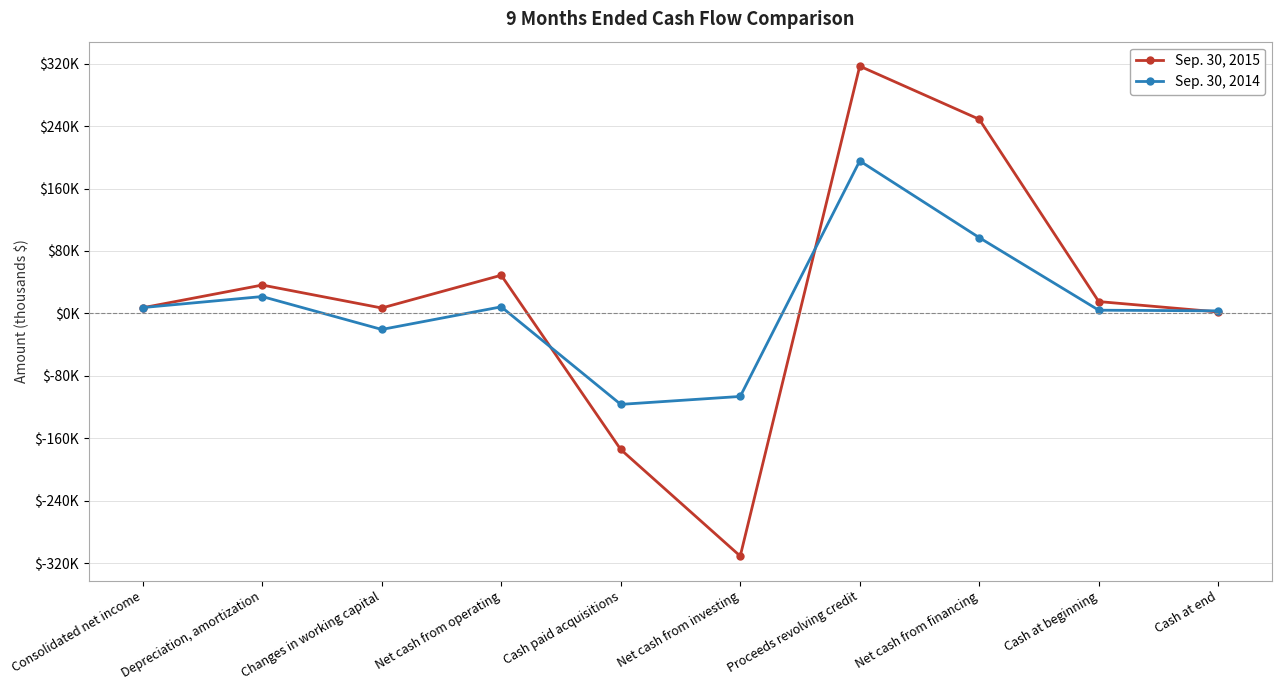

Rank the series by their maximum value, from lowest to highest.

Sep. 30, 2014, Sep. 30, 2015